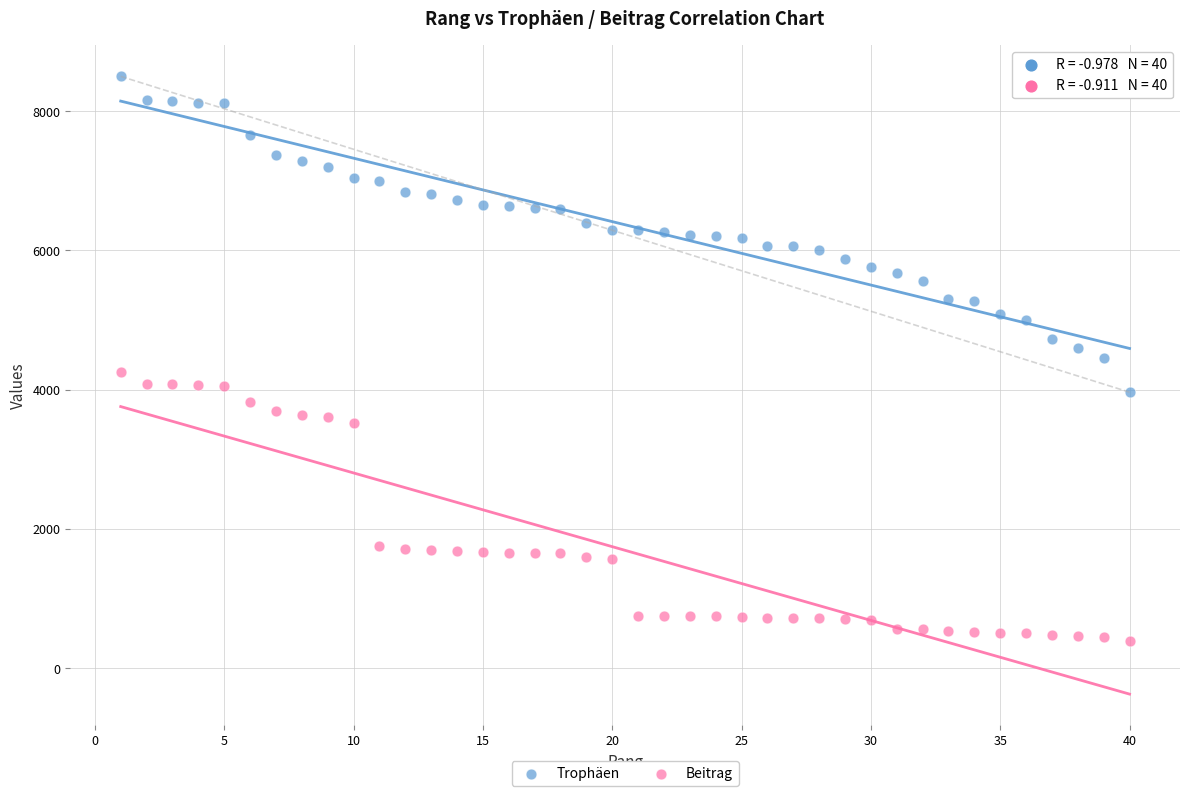

Which series contains the lowest Y value?

Beitrag